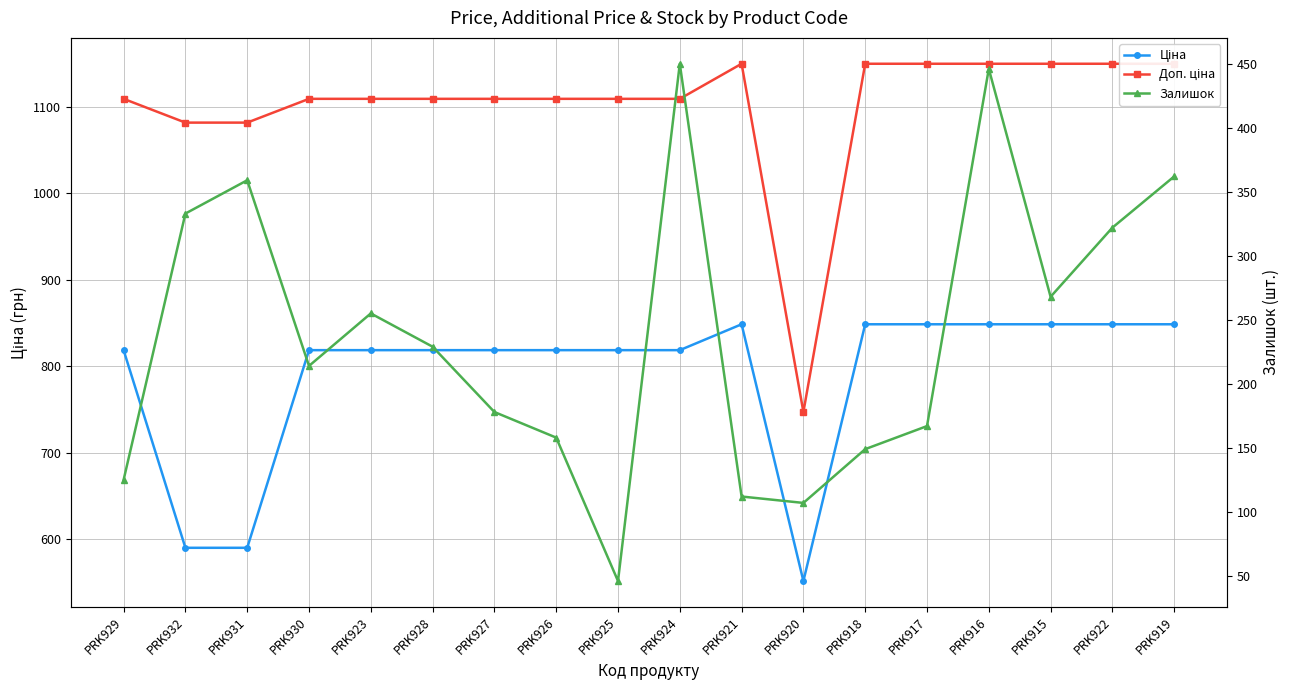

Reading left to right, list all the values displayed in this chart.

Ціна: 818.5	589.9	589.9	818.5	818.5	818.5	818.5	818.5	818.5	818.5	848.4	551.5	848.4	848.4	848.4	848.4	848.4	848.4
Доп. ціна: 1109.2	1081.7	1081.7	1109.2	1109.2	1109.2	1109.2	1109.2	1109.2	1109.2	1149.7	747.0	1149.7	1149.7	1149.7	1149.7	1149.7	1149.7
Залишок: 125.0	333.0	359.0	214.0	255.0	229.0	178.0	158.0	46.0	450.0	112.0	107.0	149.0	167.0	446.0	268.0	322.0	362.0